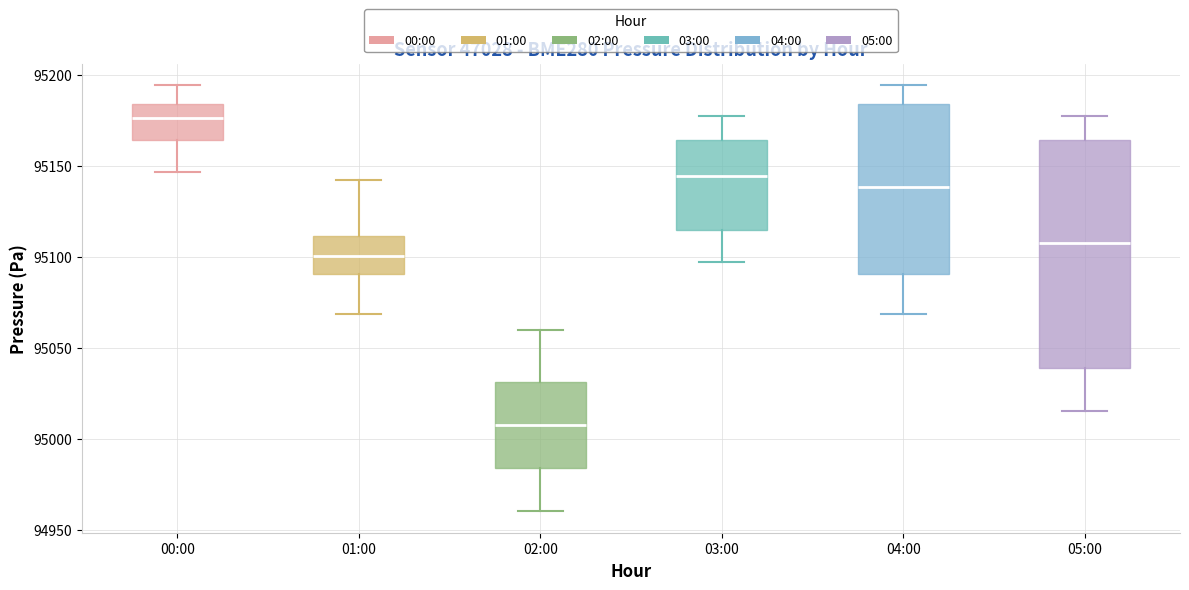

Which box's median line is the lowest?

02:00